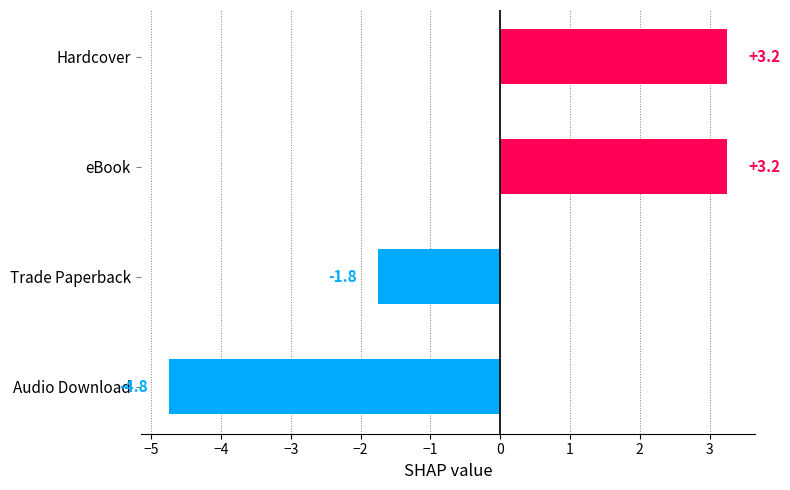

The value at Trade Paperback is -1.8. True or false?

True